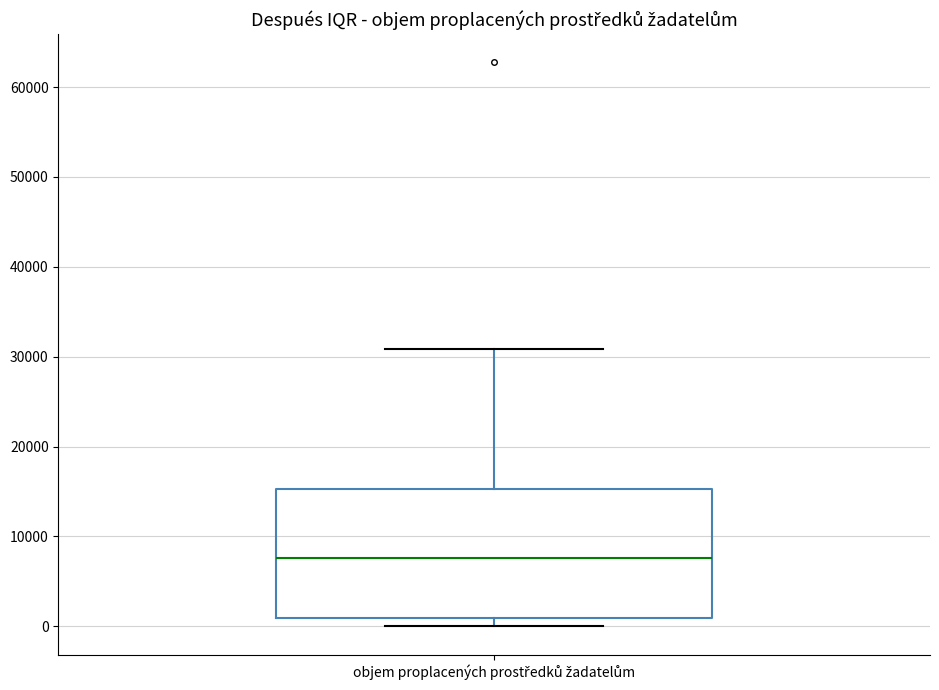

Where is the lower edge of the box for objem proplacených prostředků žadatelům on the y-axis? The values are not printed on the chart, so give them approximately, as read against the axis.

1000